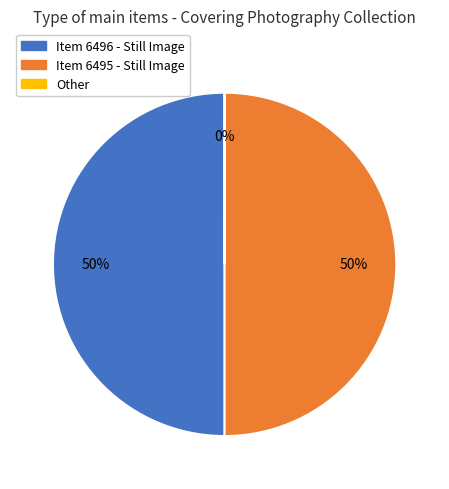

The Item 6496 - Still Image slice represents 40% of the pie. True or false?

False